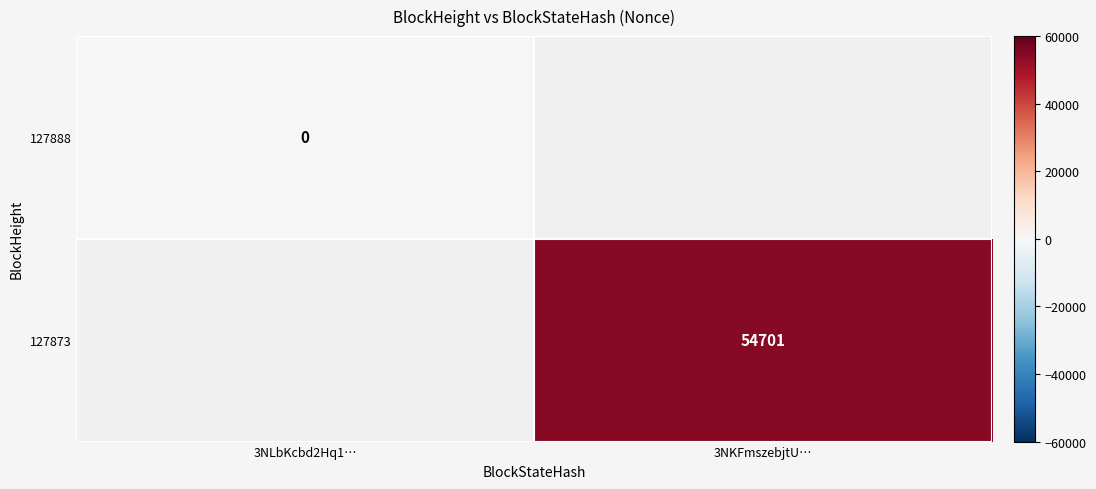

Is it true that 127873 equals 79356.4 at 3NKFmszebjtU…?

False